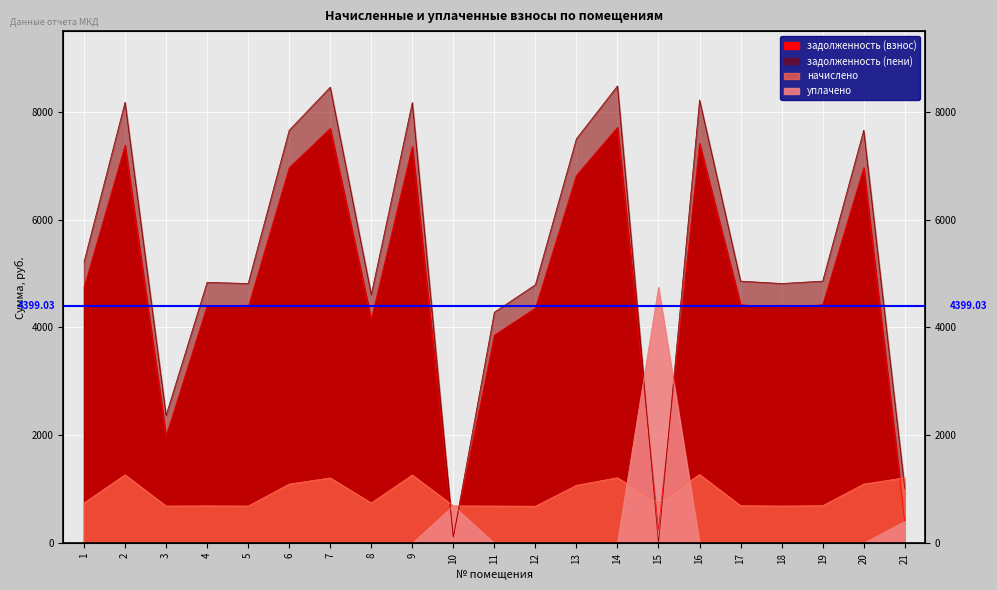

Which series ends up on top after the final intersection of задолженность (взнос) and задолженность (пени)?

задолженность (пени)